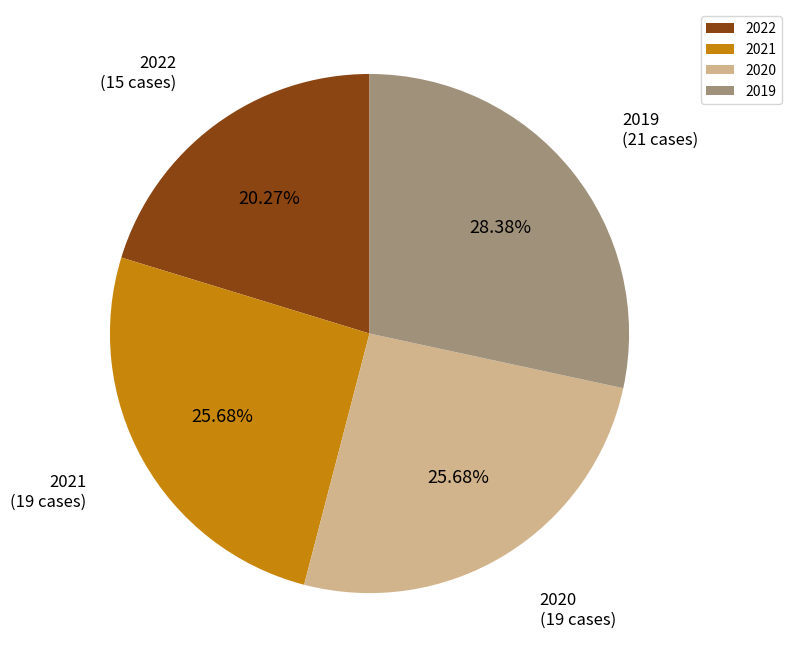

Which category has the biggest portion of the pie?

2019